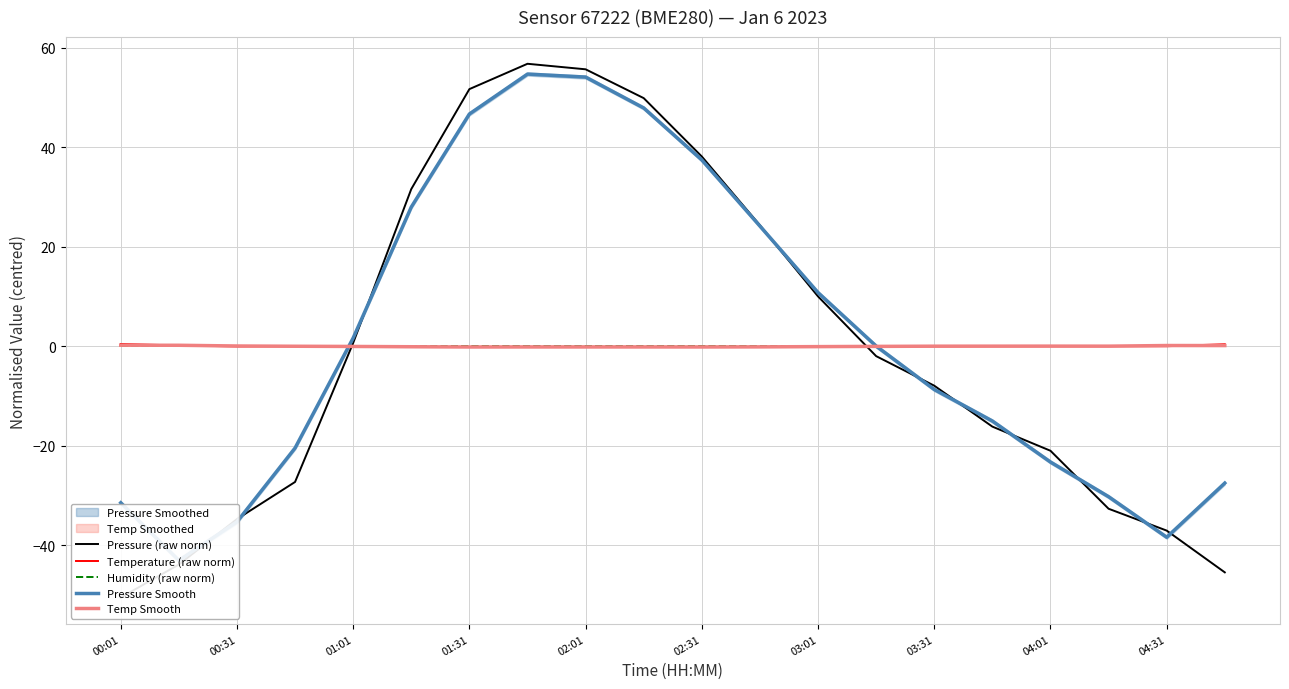

The Temperature (raw norm) series shows -0.1 at 01:31. True or false?

True